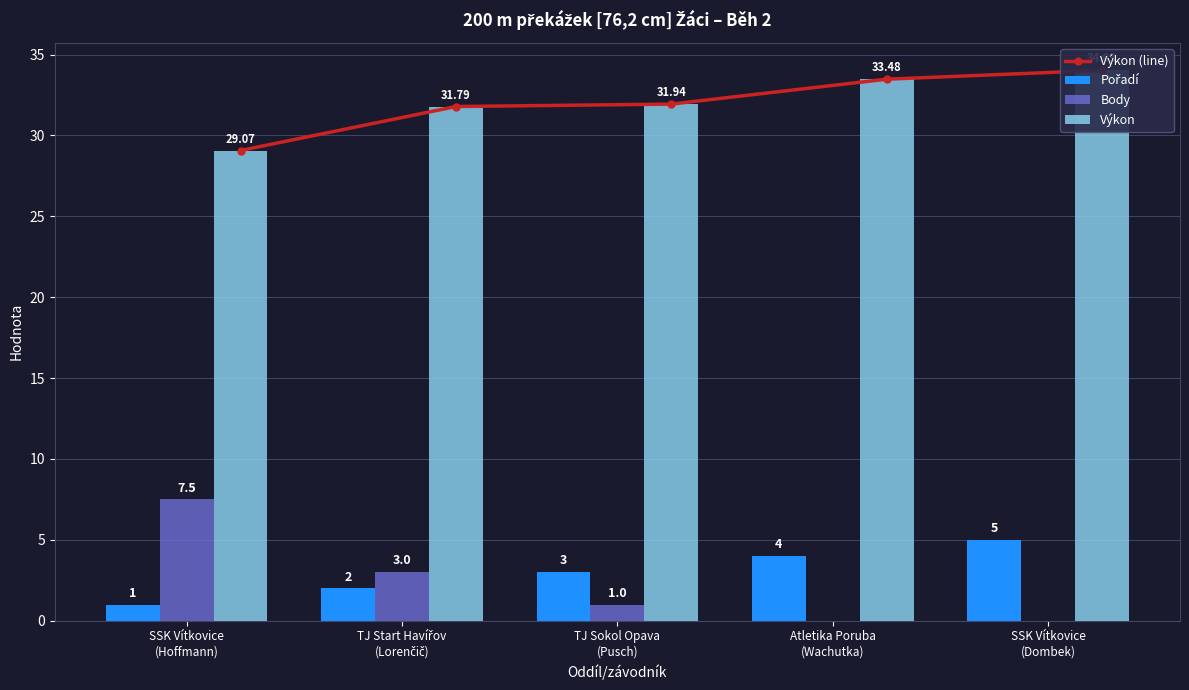

What is the difference between the maximum and minimum values in the Pořadí series?

4.0